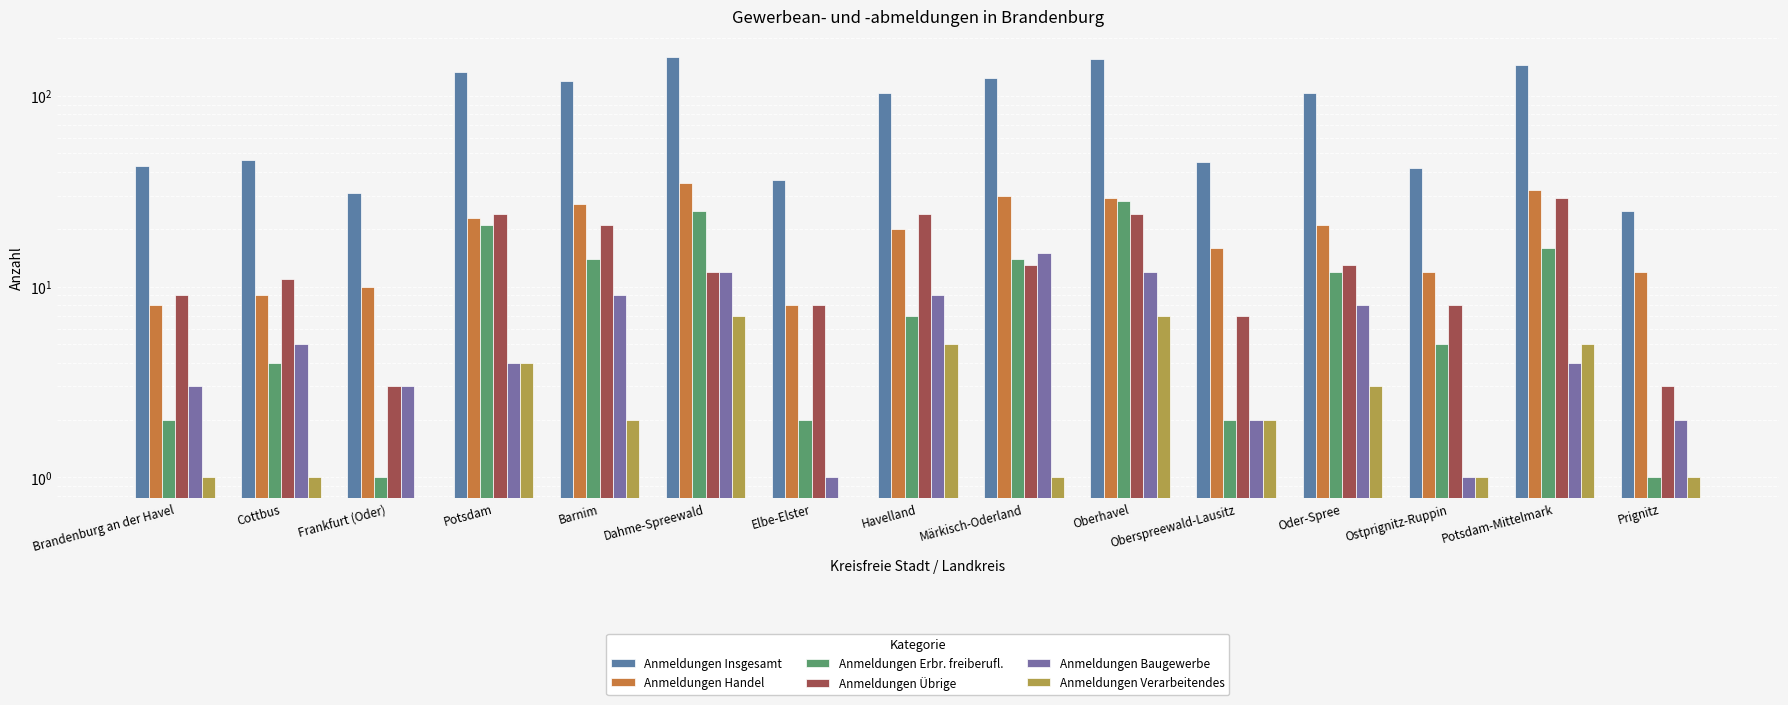

What is the sum of the Anmeldungen Erbr. freiberufl. values at Havelland and Brandenburg an der Havel?

9